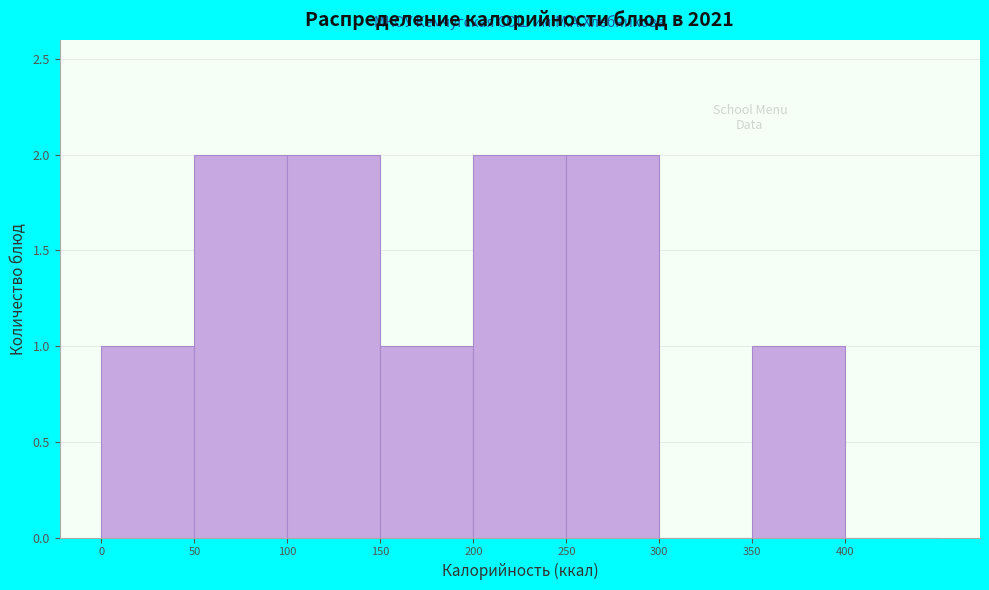

Reading left to right, list every bar in this chart as the range it spans on the x-axis followed by its height. The values are not printed on the chart, so give them approximately, as read against the axis.

0 to 50: 1
50 to 100: 2
100 to 150: 2
150 to 200: 1
200 to 250: 2
250 to 300: 2
300 to 350: 0
350 to 400: 1
400 to 450: 0